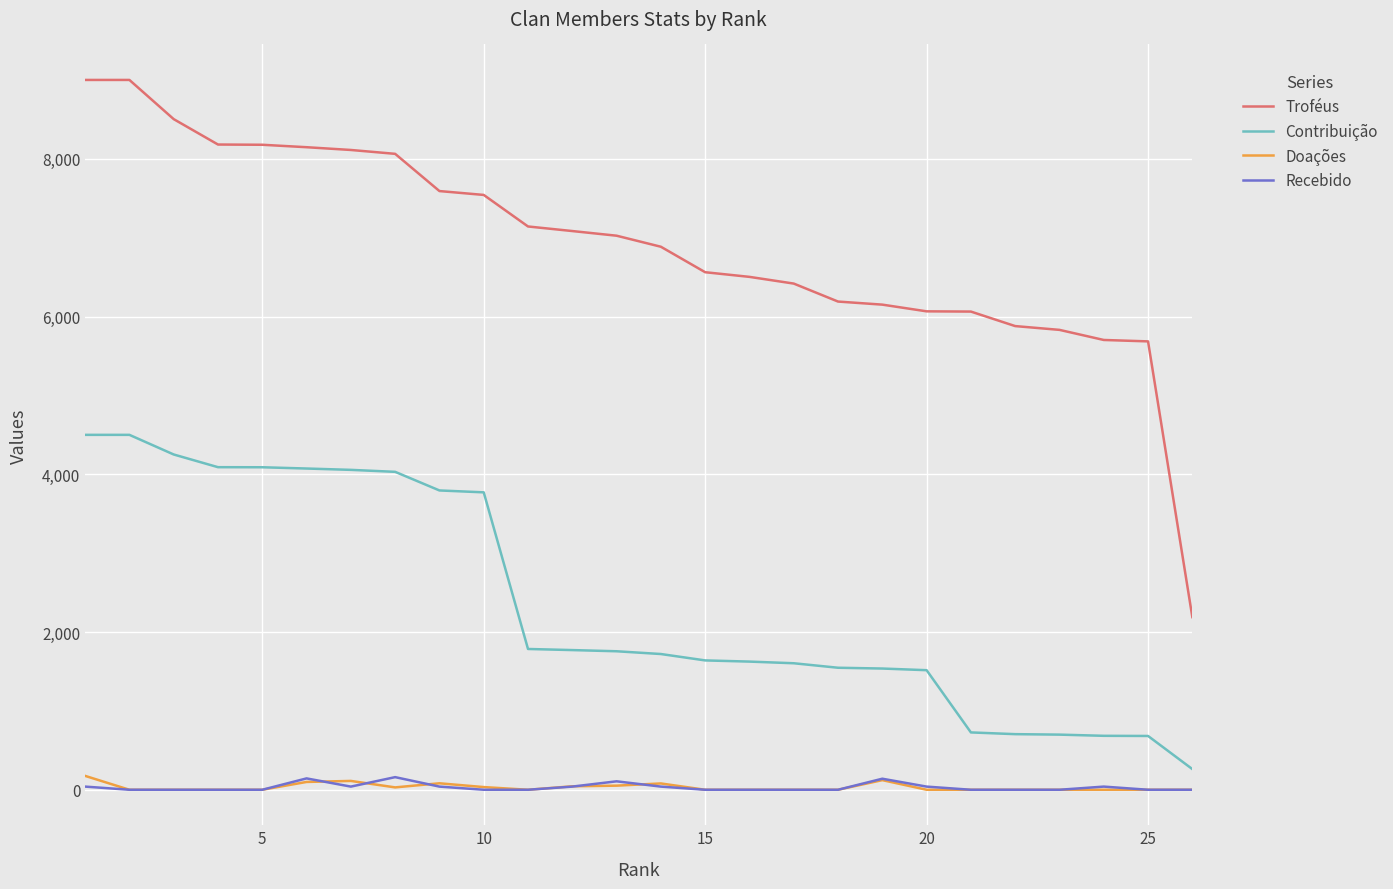

Which series has the largest range (max minus min)?

Troféus